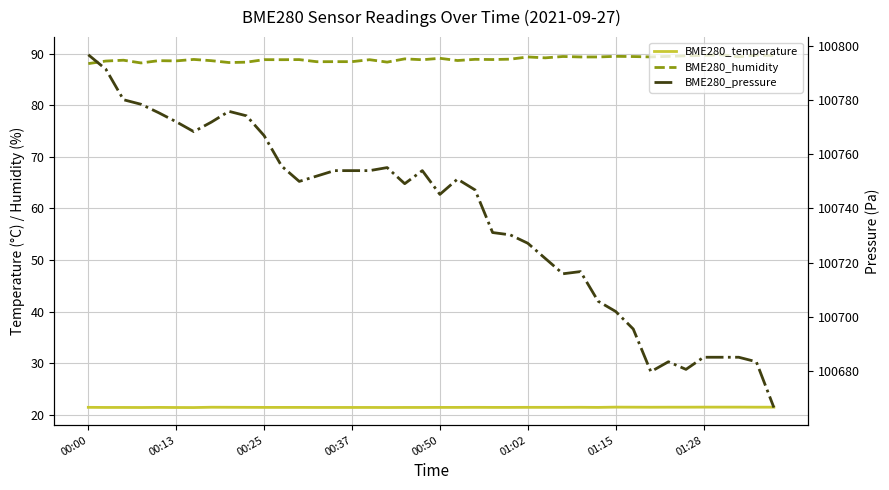

How many lines are shown in the chart?

3